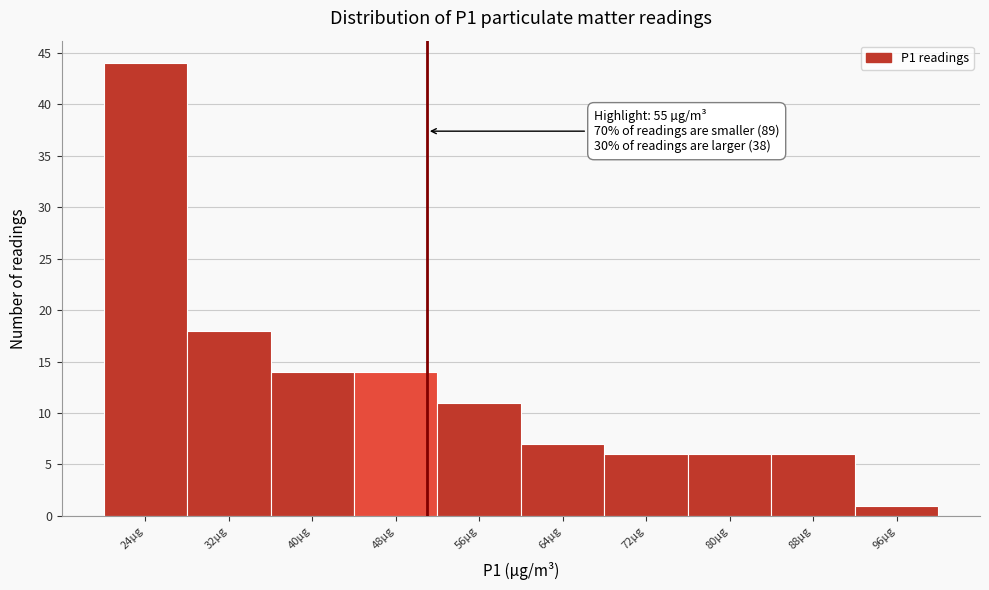

Reading right to left, what are all the values shown in this chart?

1	6	6	6	7	11	14	14	18	44